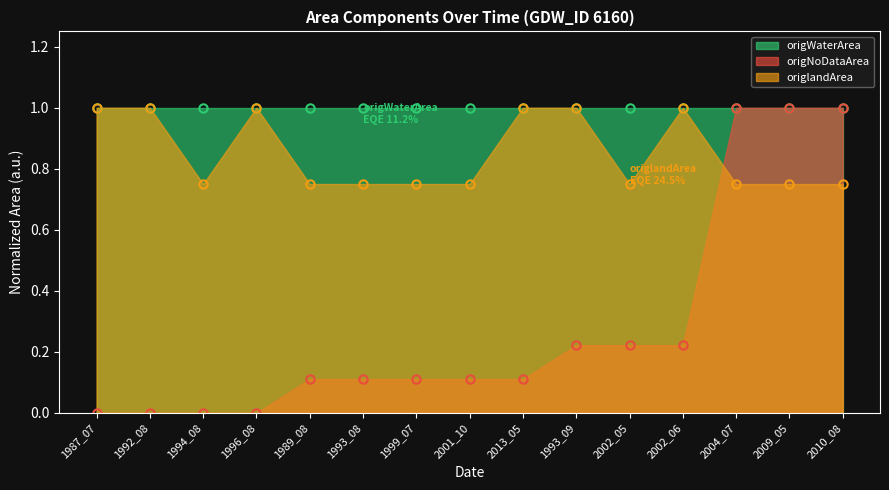

What is the value of the origlandArea point at the 2nd from the left?

1.0